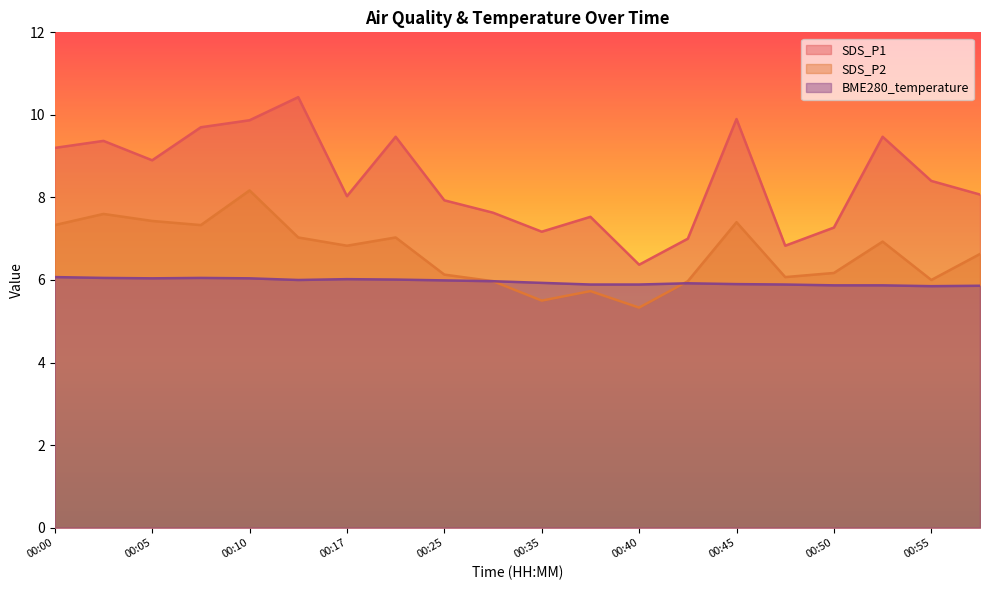

True or false: SDS_P2 and SDS_P1 cross at least once.

False